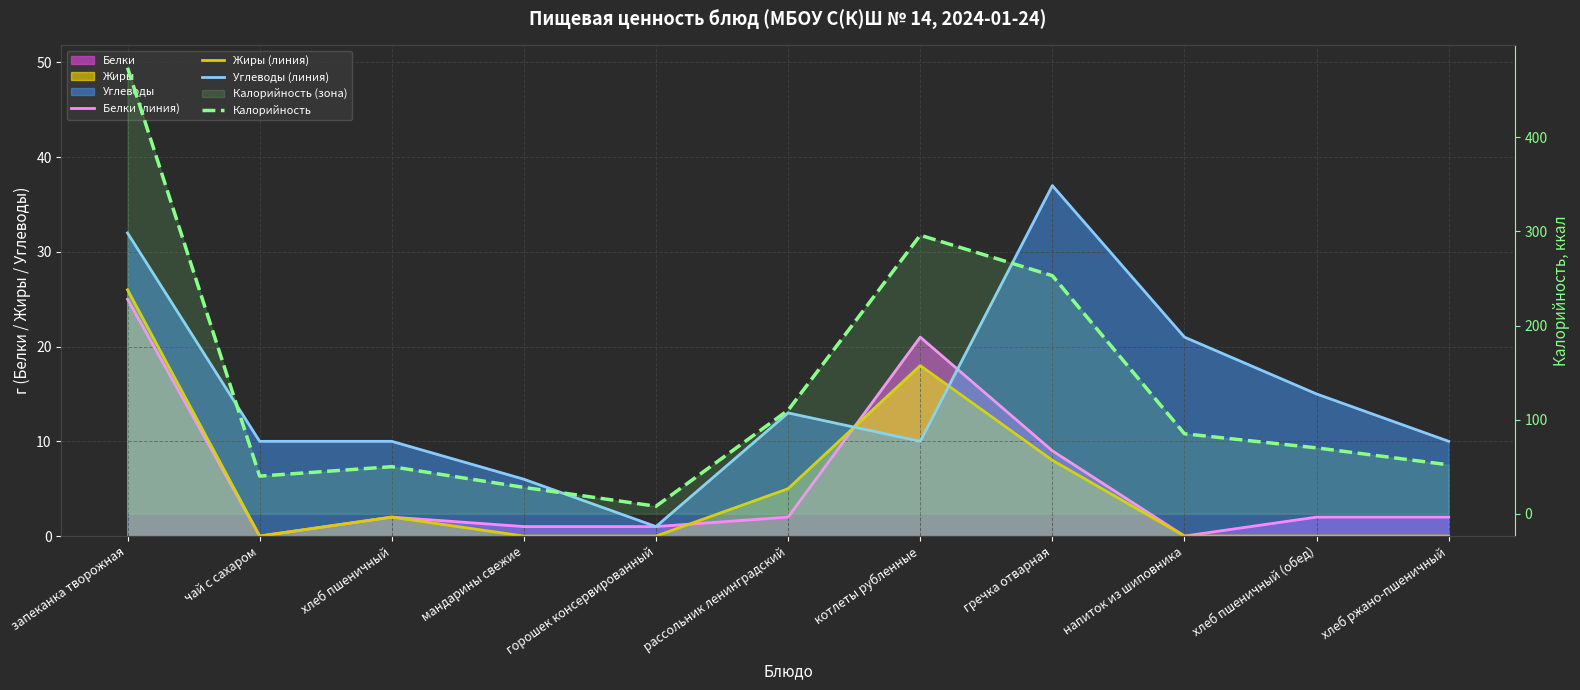

The Белки (линия) series shows 21 at котлеты рубленные. True or false?

True